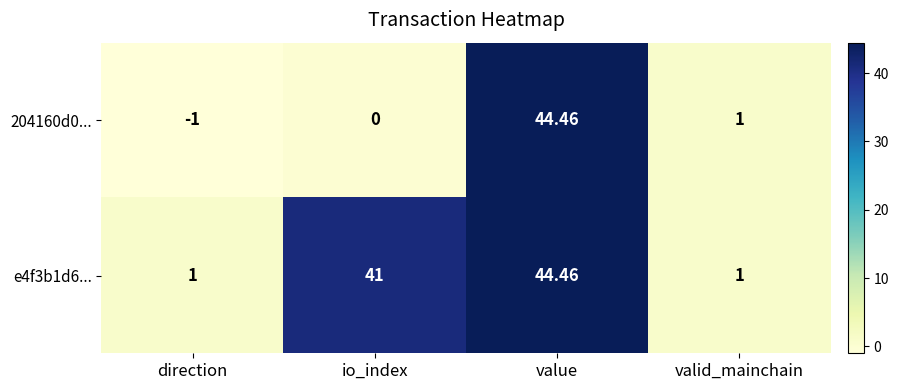

Which label corresponds to the smallest value in the chart?

direction